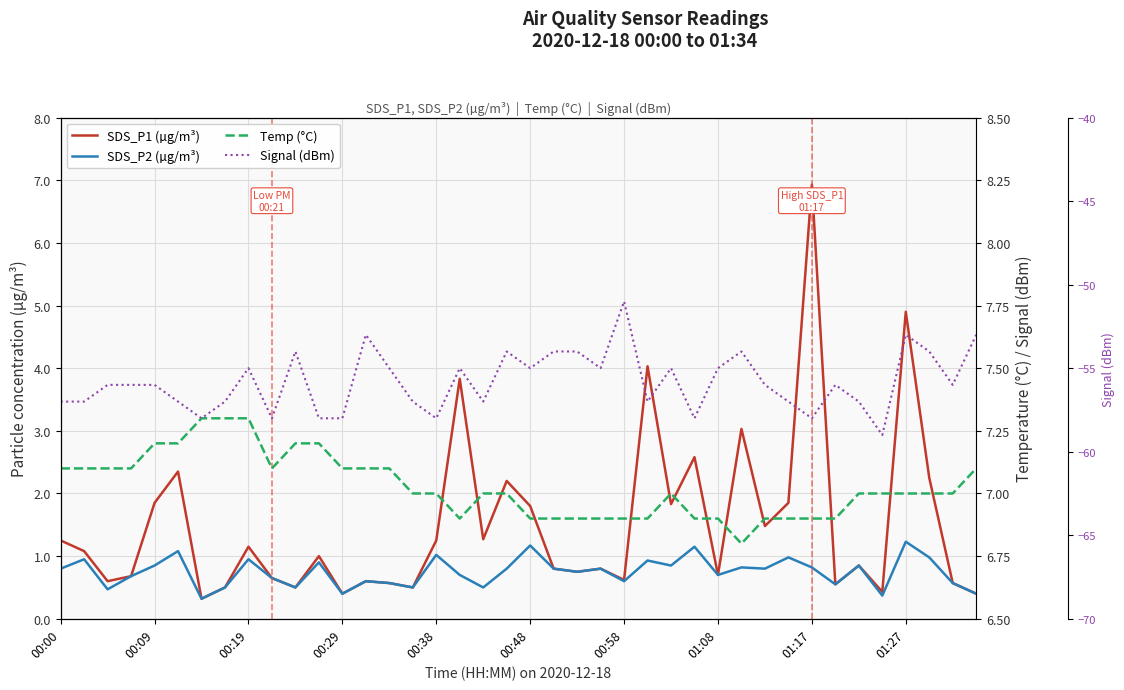

Which has a higher value, 25 or 39?

25